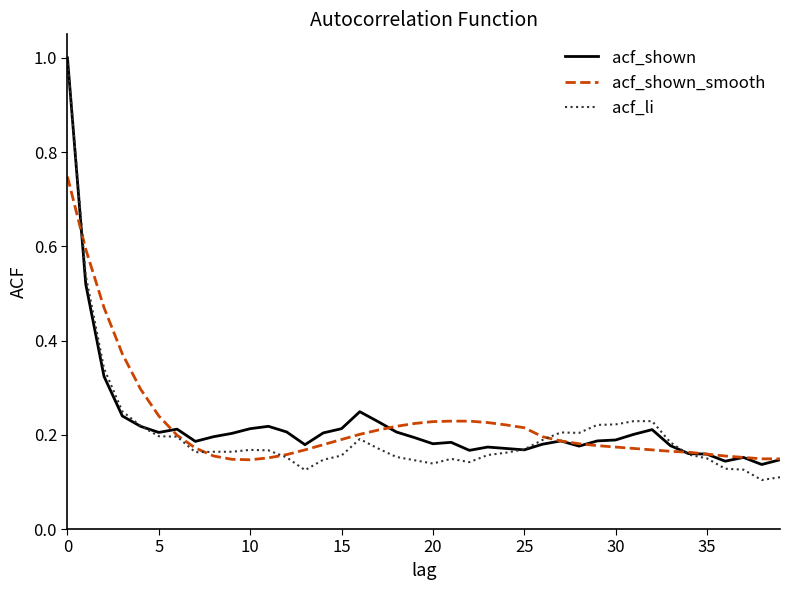

What is the greatest value displayed?

1.0